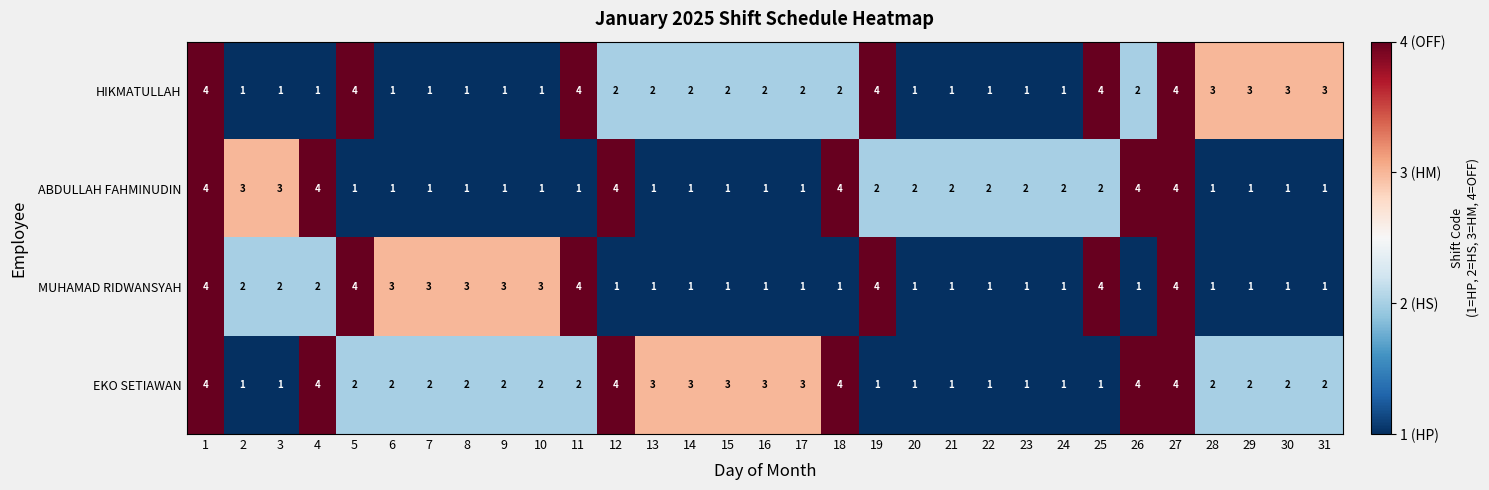

Count the HIKMATULLAH values in the range 1 to 3.

25